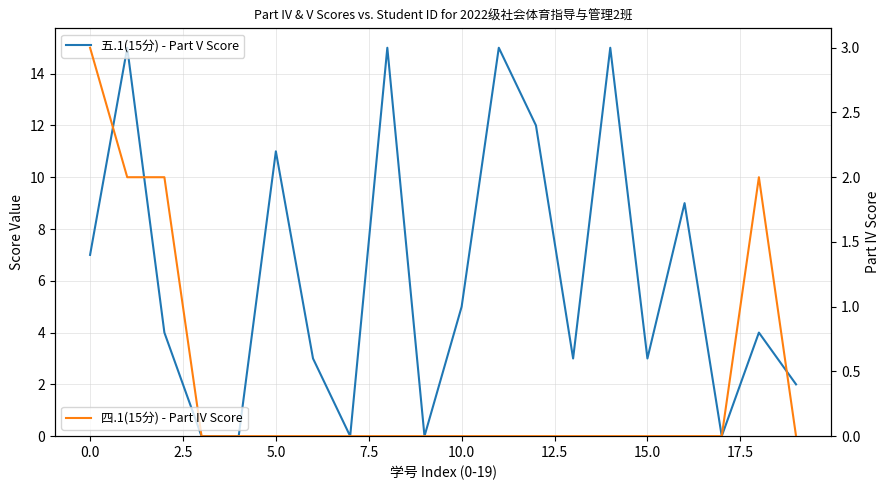

True or false: 四.1(15分) - Part IV Score and 五.1(15分) - Part V Score cross at least once.

False